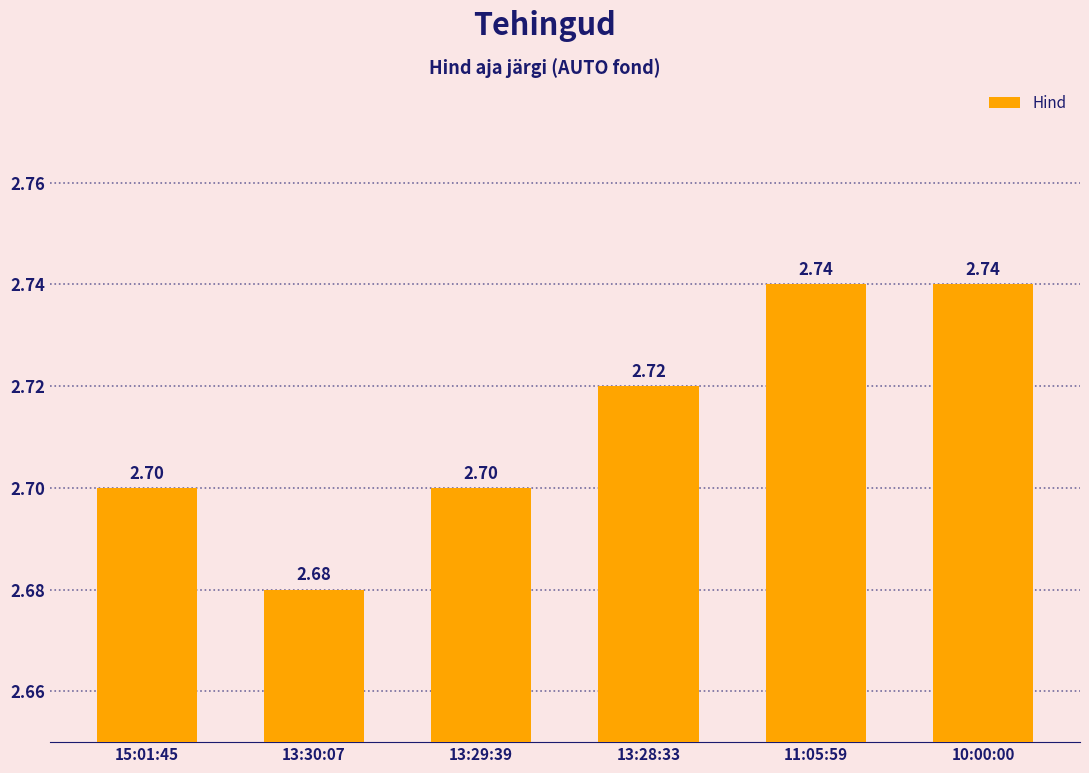

Between 13:28:33 and 15:01:45, which is larger?

13:28:33